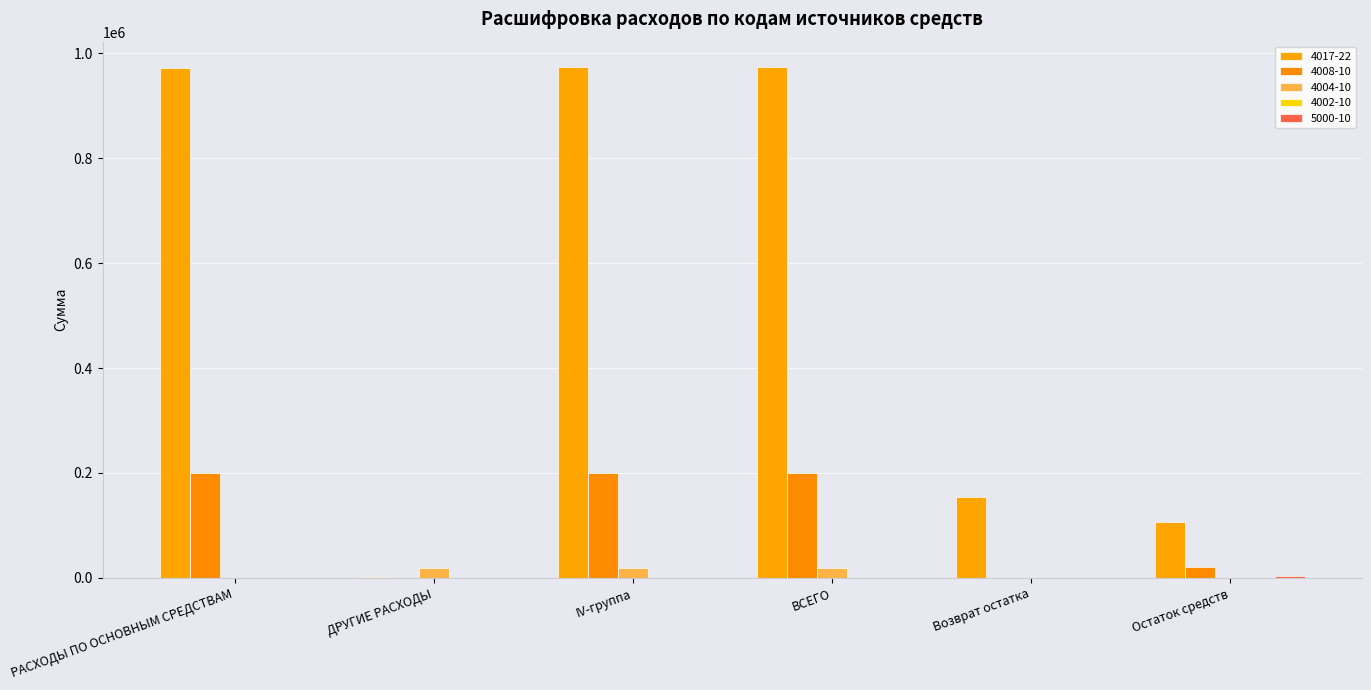

What is the difference between the maximum and minimum values in the 4004-10 series?

19551.8